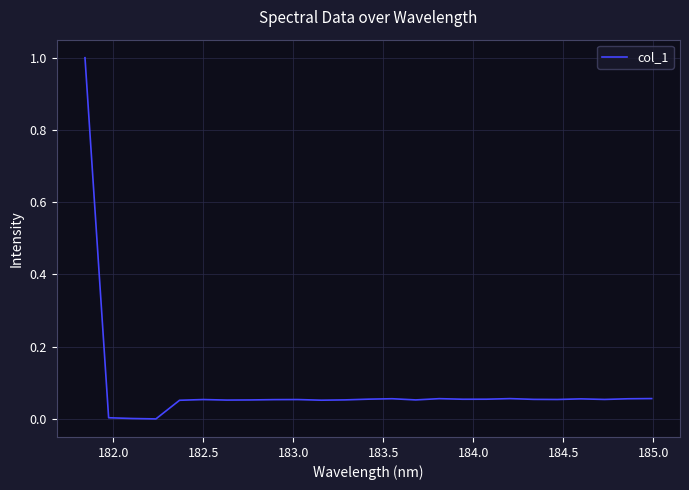

What is the greatest value displayed?

1.0